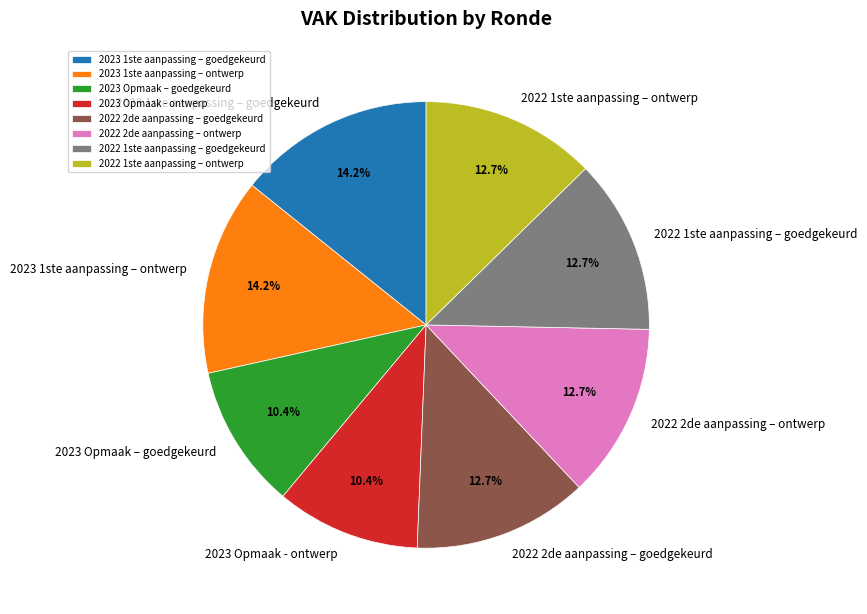

What is the ratio of the value at 2022 1ste aanpassing – goedgekeurd to the value at 2022 1ste aanpassing – ontwerp?

1.0